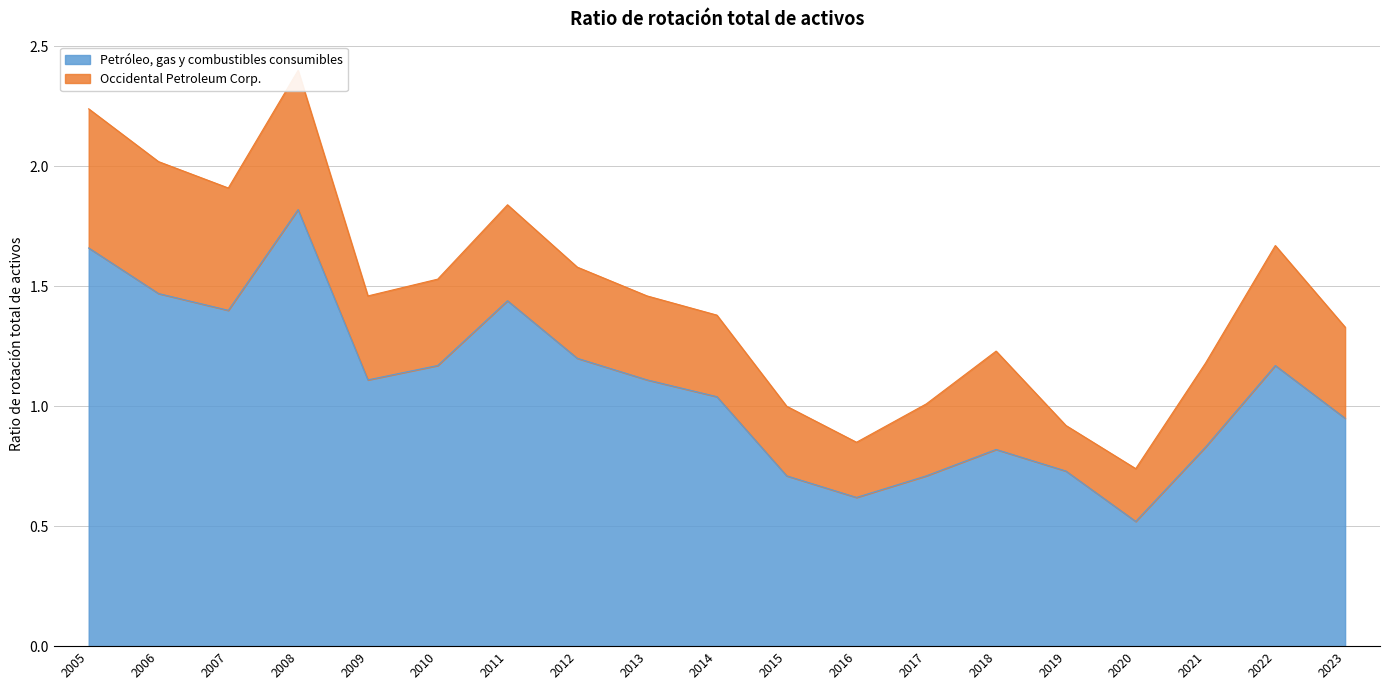

What is the difference between the maximum and minimum values?

1.3